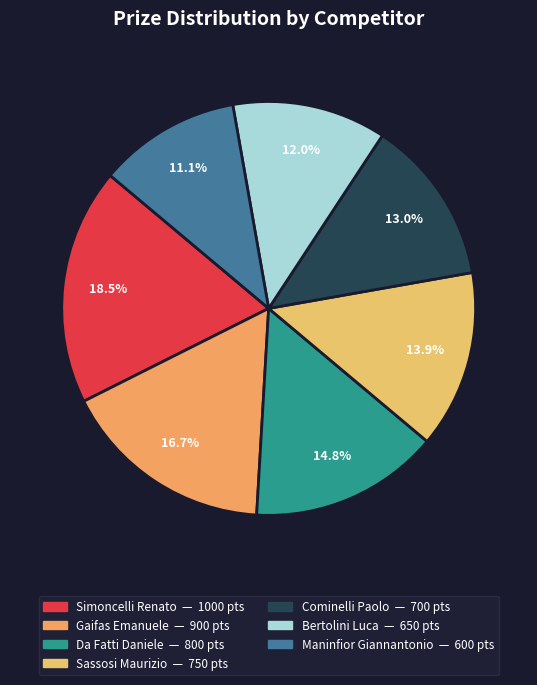

Which slice is the largest?

Simoncelli Renato